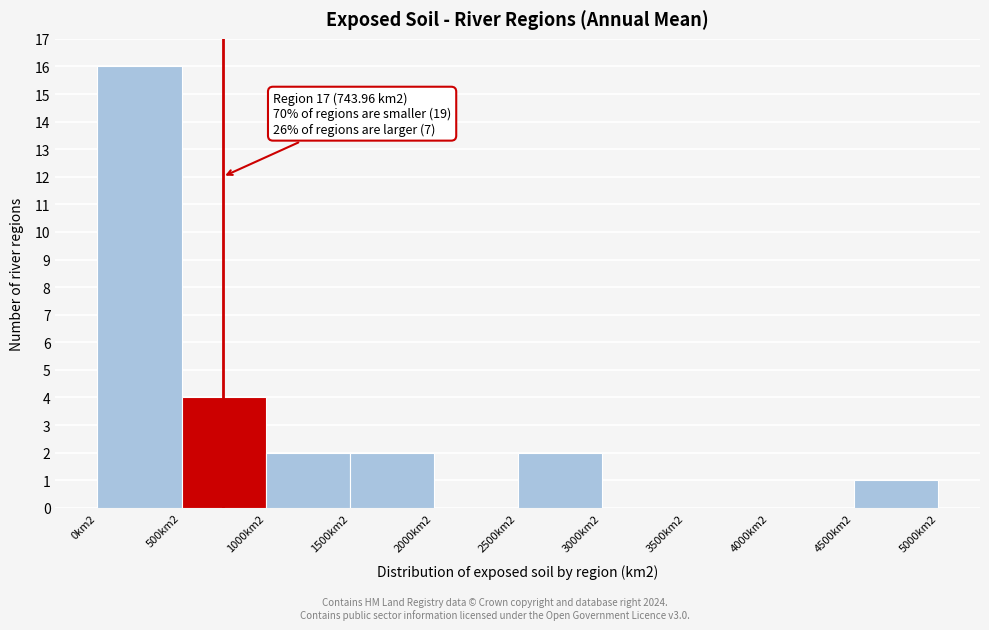

Reading right to left, what are all the values shown in this chart?

4500km2=1	4000km2=0	3500km2=0	3000km2=0	2500km2=2	2000km2=0	1500km2=2	1000km2=2	500km2=4	0km2=16